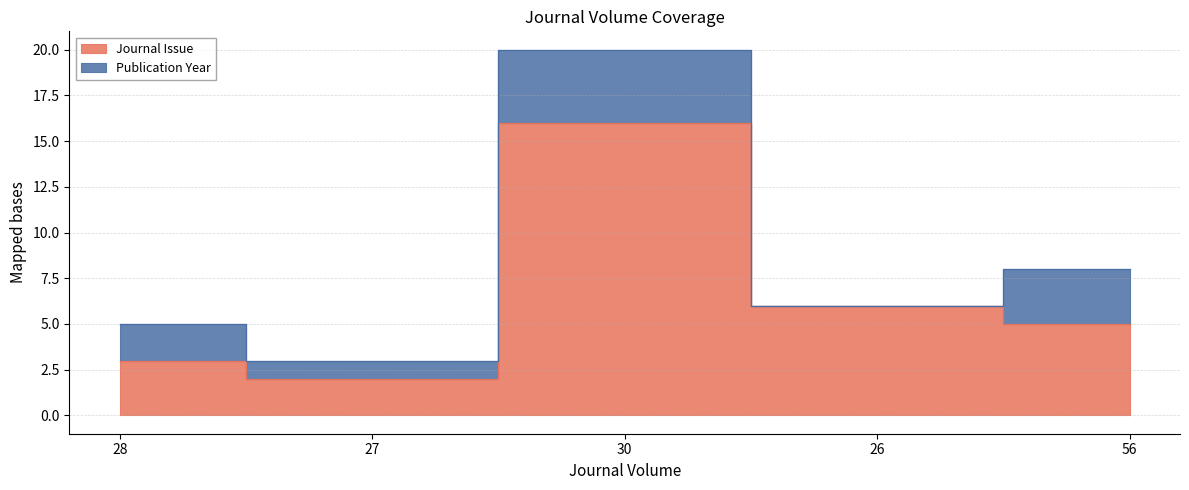

Reading right to left, what are all the values shown in this chart?

56=5	26=6	30=16	27=2	28=3